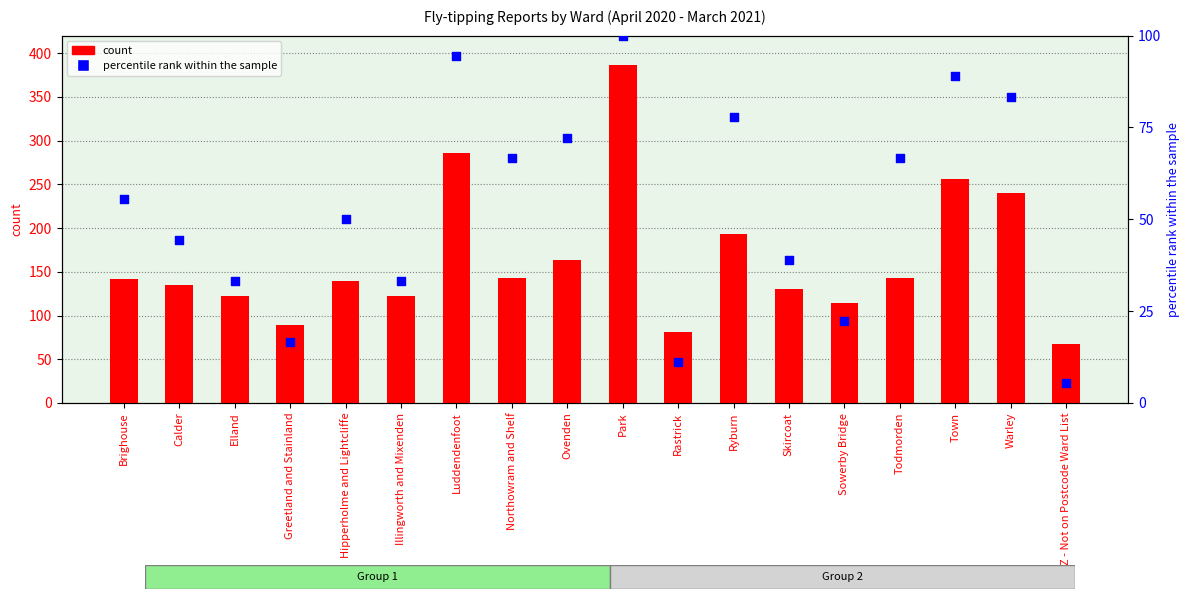

Which series reaches the minimum Y coordinate?

percentile rank within the sample